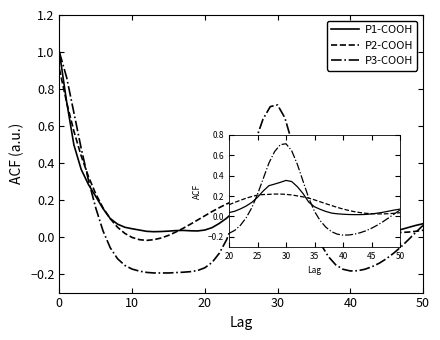

What is the difference between the P2-COOH values at 40 and 25?

0.1